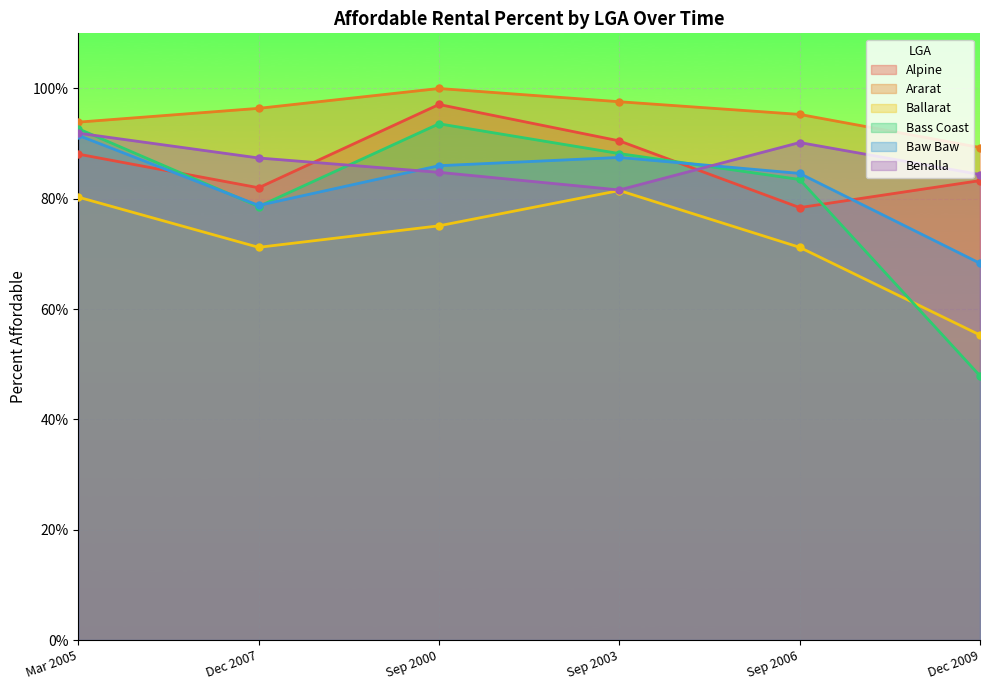

Where do Ballarat and Bass Coast first cross each other?

Sep 2006 and Dec 2009